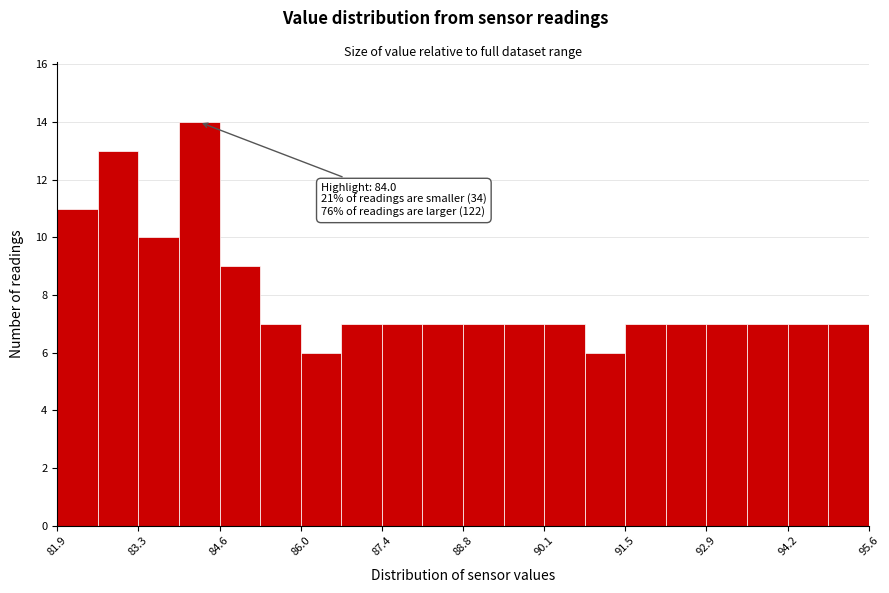

Read against the x-axis, roughly where is the centre of the tallest bar?

84.2